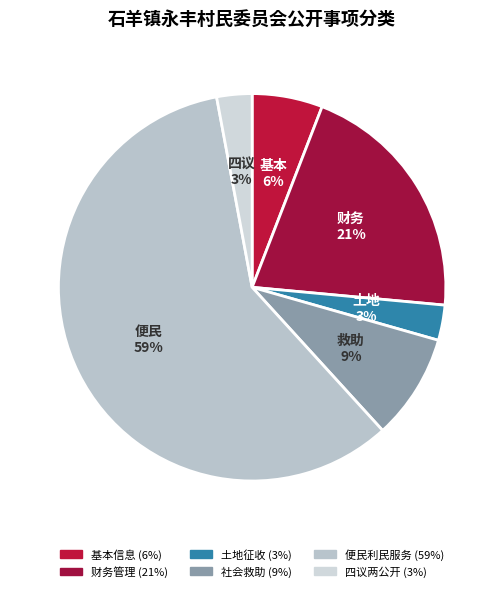

Approximately how many times larger is the value at 基本信息 compared to 财务管理?

0.3